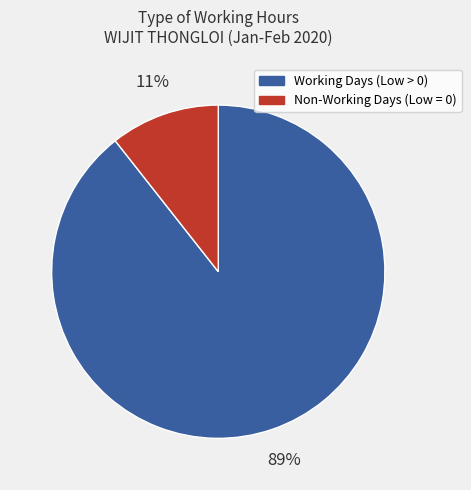

Count the number of slices in the pie.

2